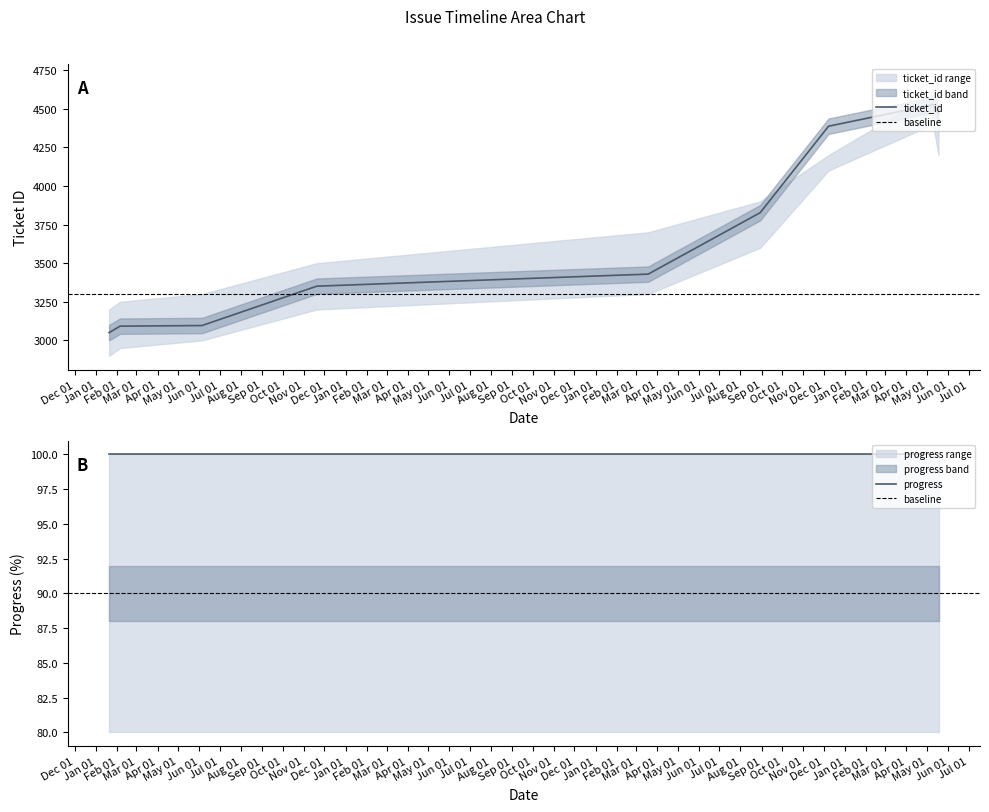

What is the change in value from 2015-01-20 to 2017-08-30?

+777